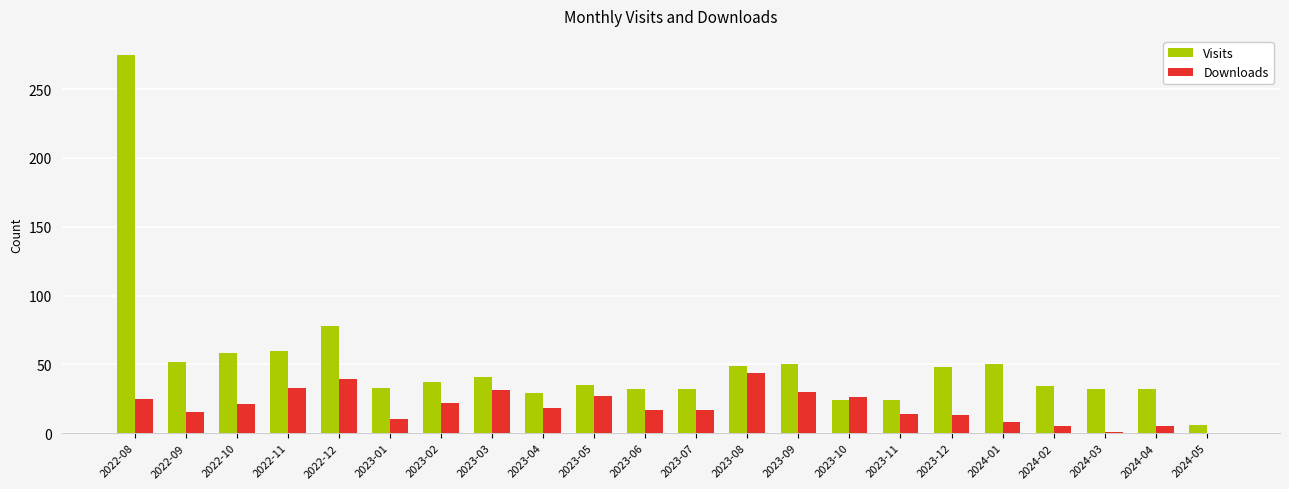

At which category is the sum across all series the highest?

2022-08